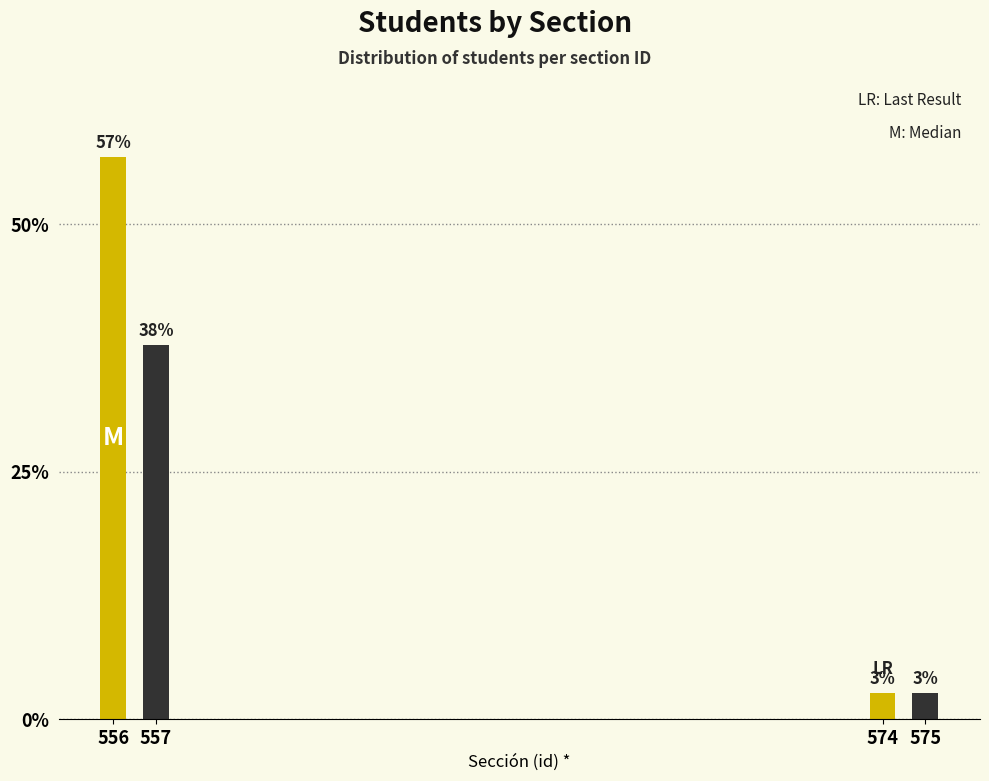

Between 557 and 575, which is larger?

557